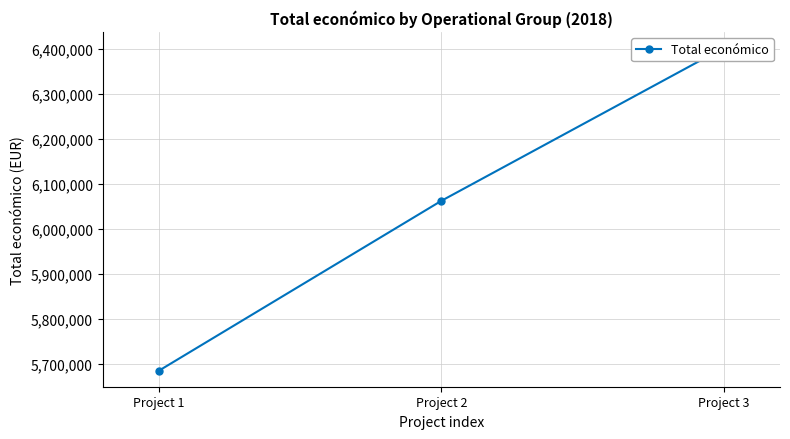

At which label is the value closest to 6043476?

Project 2